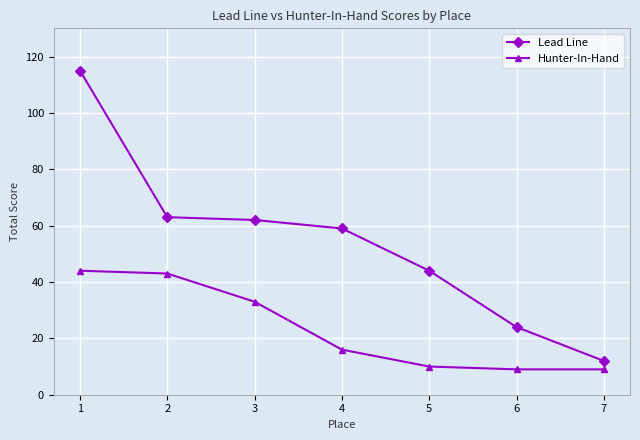

Between 3 and 6, which series saw the biggest shift?

Lead Line